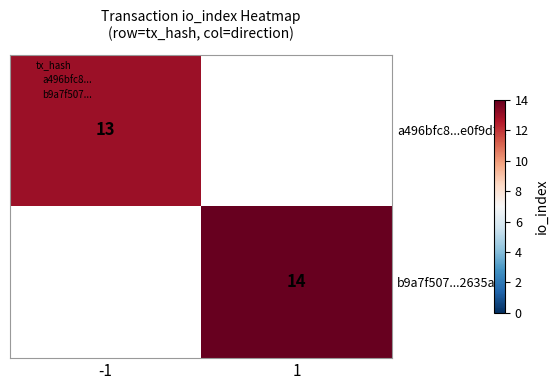

The value of a496bfc8...e0f9d22 at -1 is 13. True or false?

True